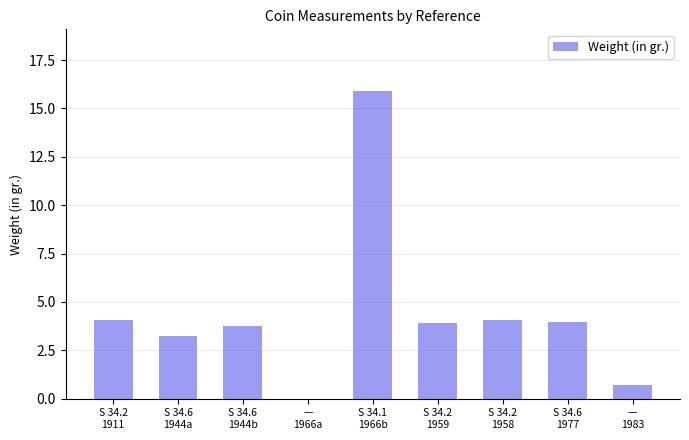

What is the greatest value displayed?

15.9